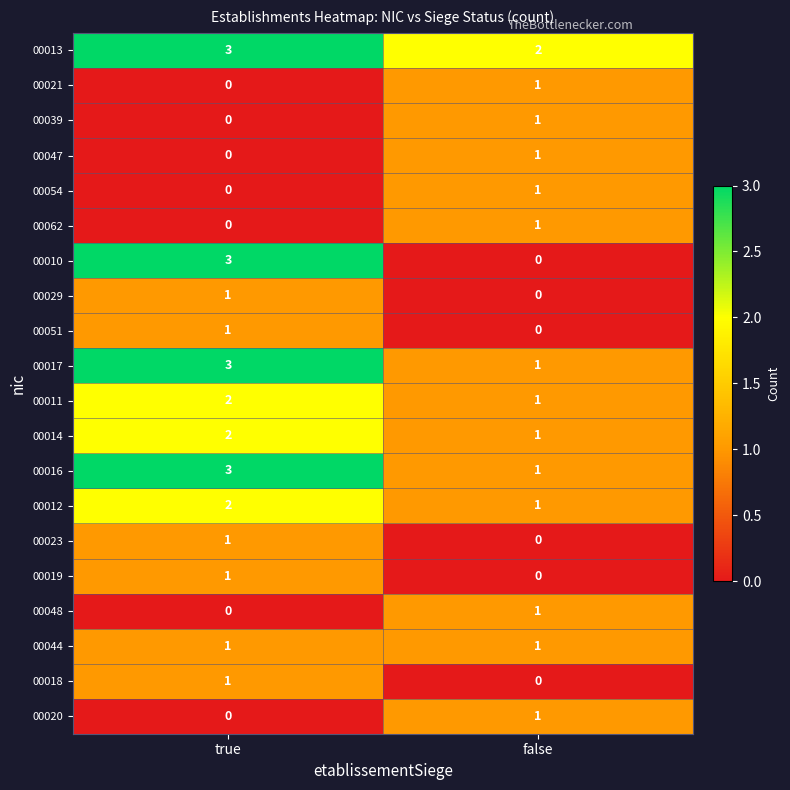

At which category is the sum across all series the highest?

true